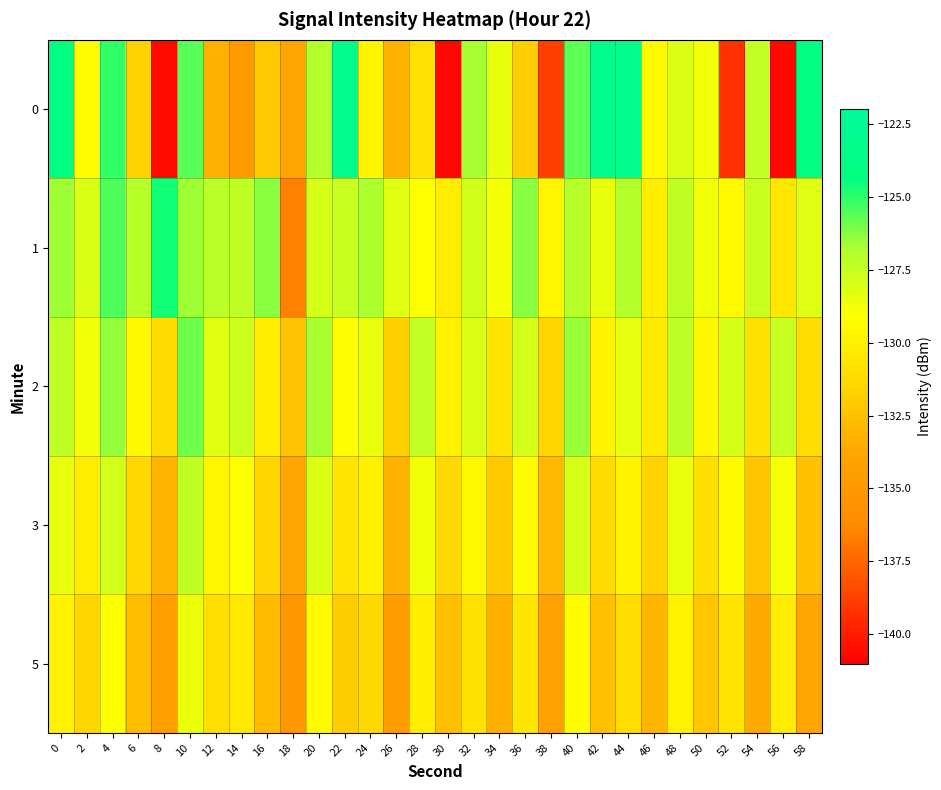

Which series has the largest total across all categories?

1